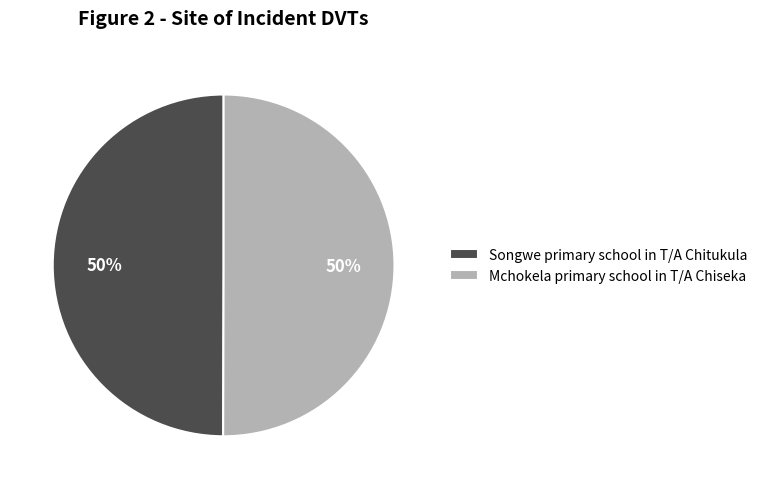

Combined, do Mchokela primary school in T/A Chiseka and Songwe primary school in T/A Chitukula account for over 50%?

Yes